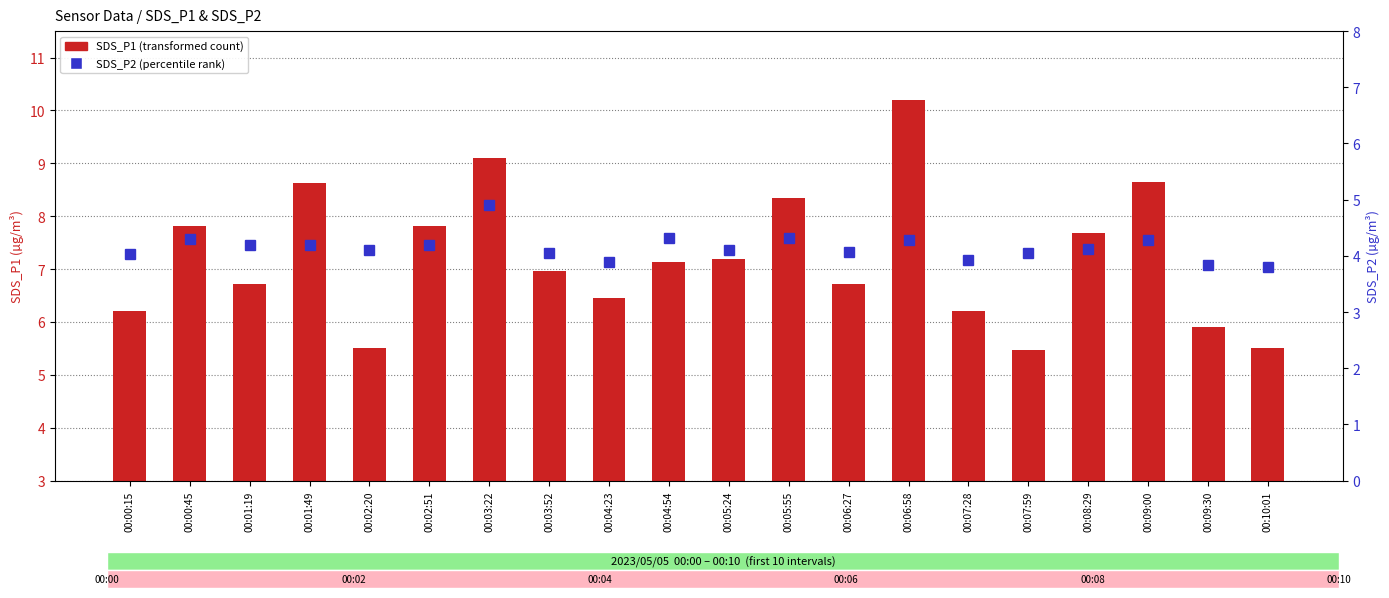

Is the value of SDS_P2 (percentile rank) at 00:06:27 greater than the value of SDS_P1 (transformed count) at 00:10:01?

No